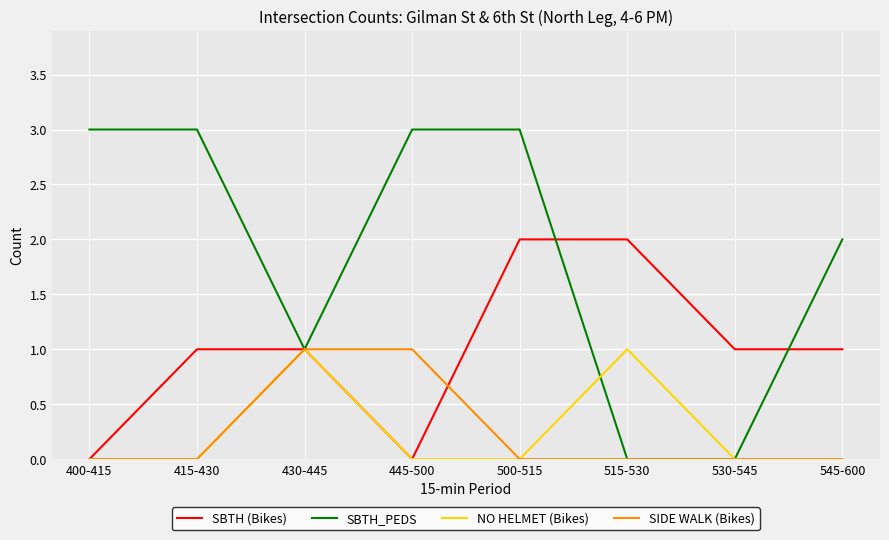

What position from the right is 400-415?

8